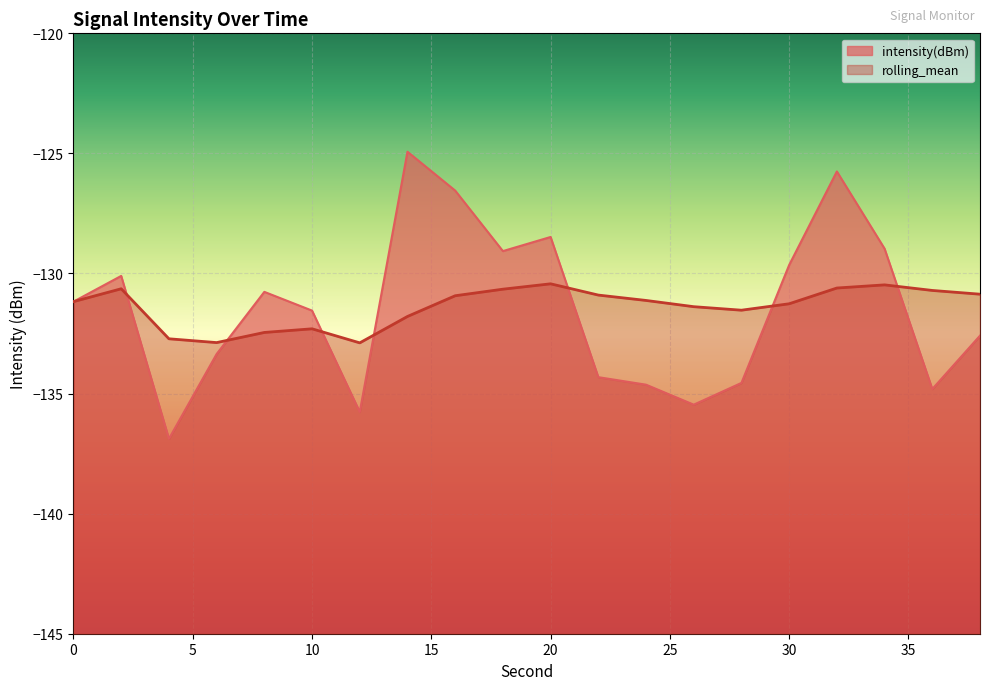

True or false: intensity(dBm) and rolling_mean cross at least once.

True